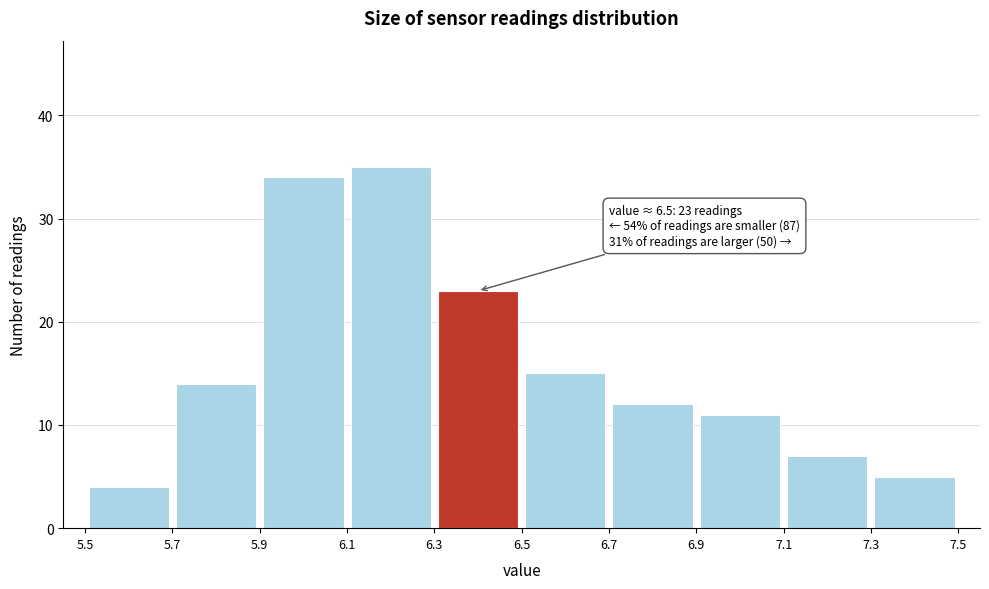

Which range on the x-axis has the tallest bar?

6.1 to 6.3